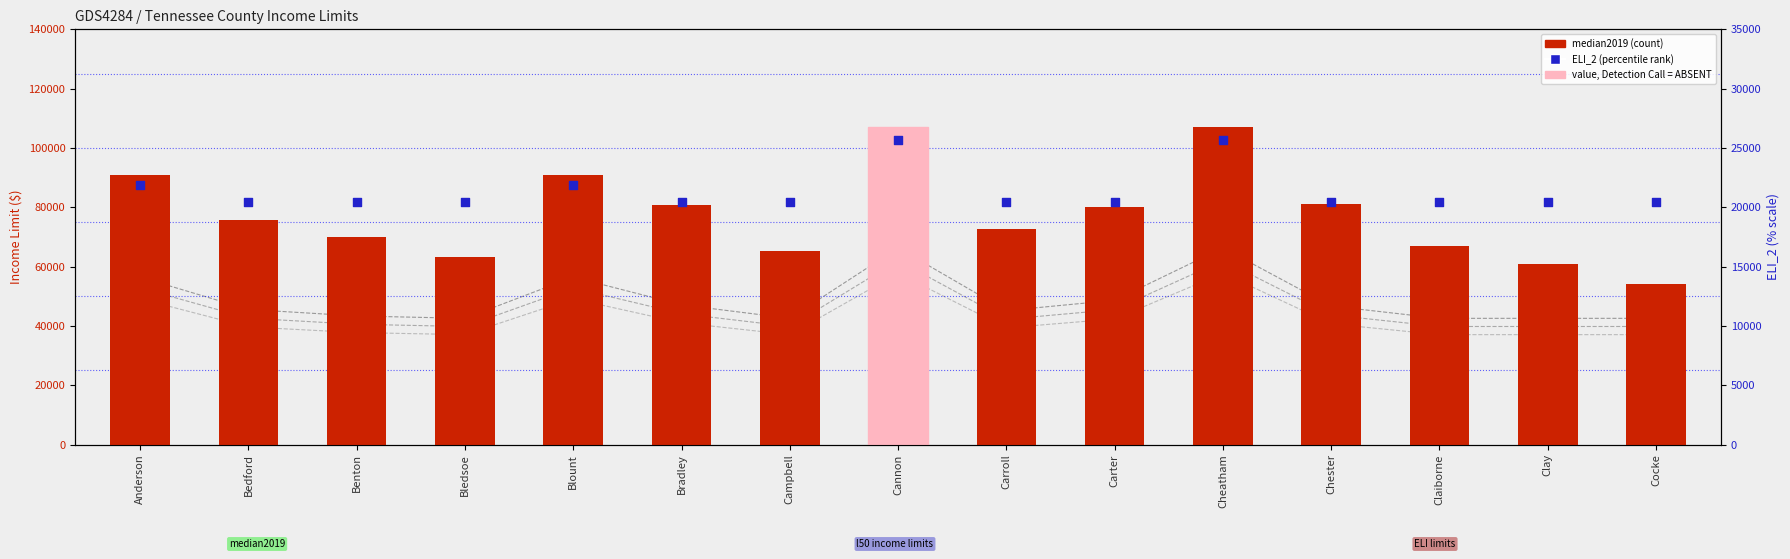

Which series has the largest Y range (max minus min)?

median2019